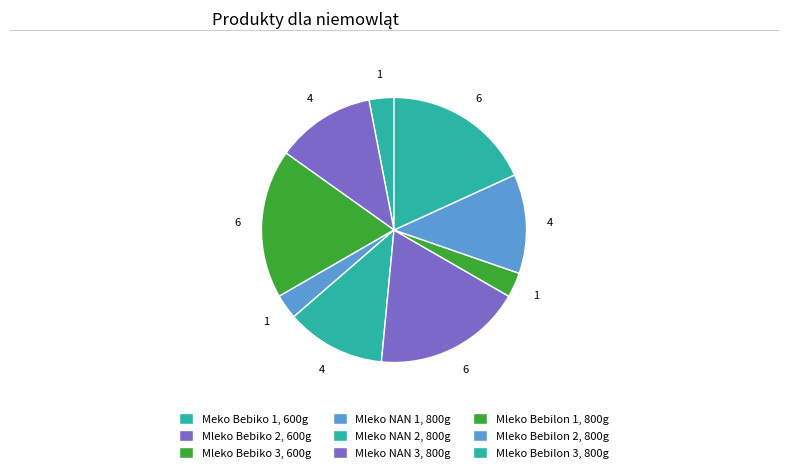

True or false: Mleko NAN 2, 800g accounts for 12% of the total.

True